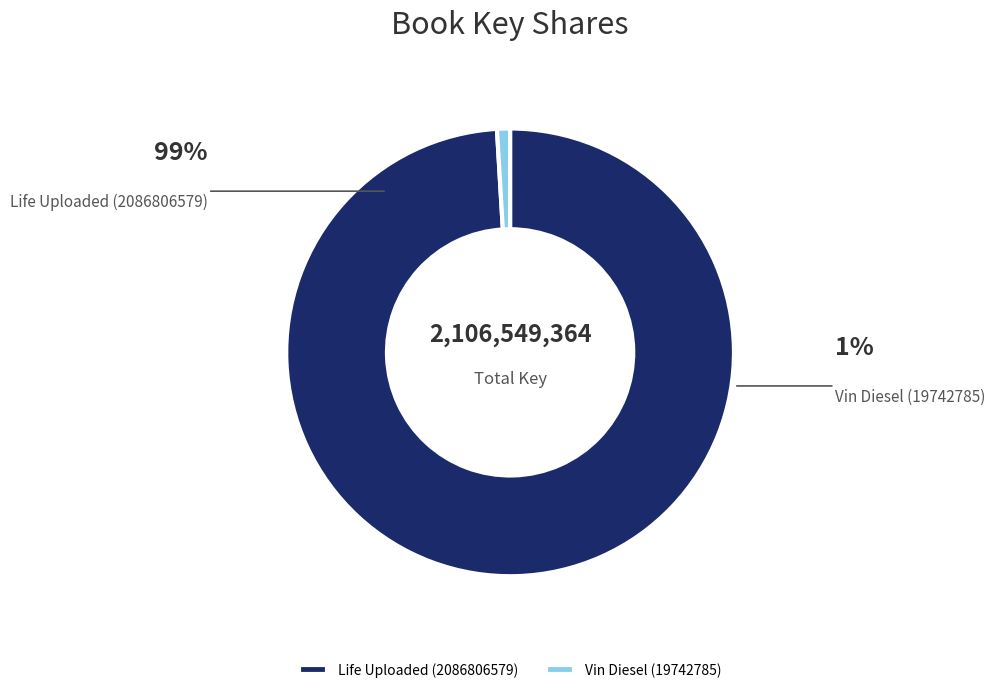

True or false: Life Uploaded (2086806579) accounts for 89% of the total.

False